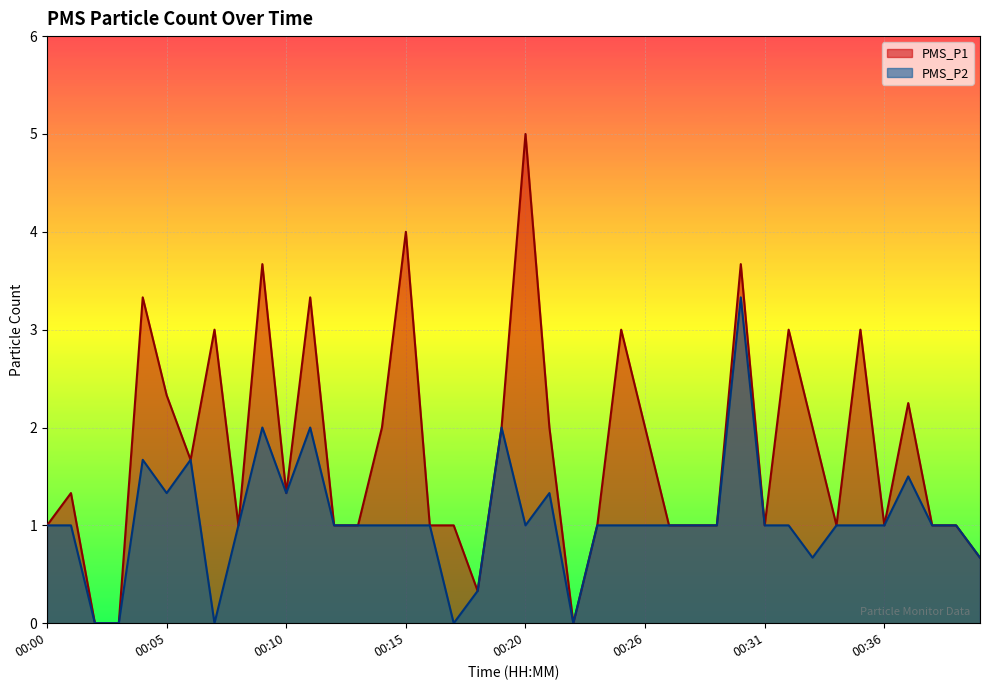

Reading left to right, what are all the values shown in this chart?

PMS_P1: 1.0	1.3	0.0	0.0	3.3	2.3	1.7	3.0	1.0	3.7	1.3	3.3	1.0	1.0	2.0	4.0	1.0	1.0	0.3	2.0	5.0	2.0	0.0	1.0	3.0	2.0	1.0	1.0	1.0	3.7	1.0	3.0	2.0	1.0	3.0	1.0	2.2	1.0	1.0	0.7
PMS_P2: 1.0	1.0	0.0	0.0	1.7	1.3	1.7	0.0	1.0	2.0	1.3	2.0	1.0	1.0	1.0	1.0	1.0	0.0	0.3	2.0	1.0	1.3	0.0	1.0	1.0	1.0	1.0	1.0	1.0	3.3	1.0	1.0	0.7	1.0	1.0	1.0	1.5	1.0	1.0	0.7